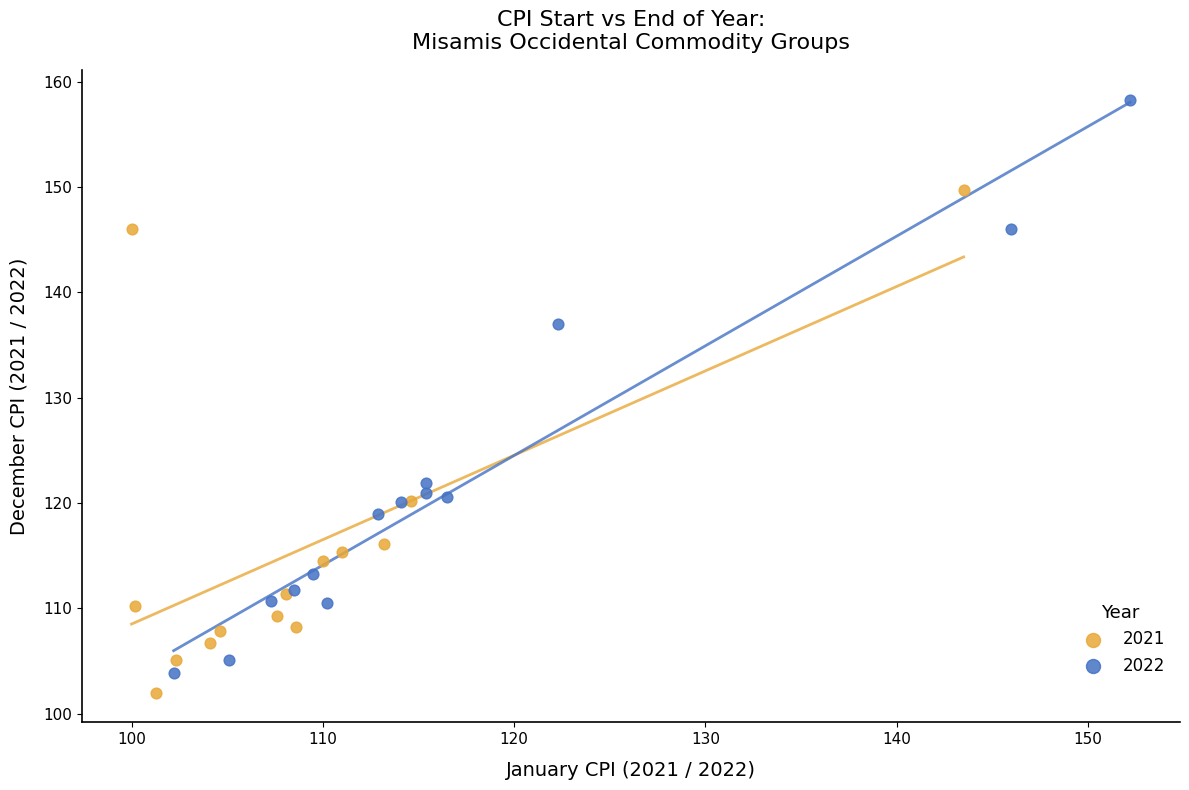

Which series has the widest spread of Y values?

2022